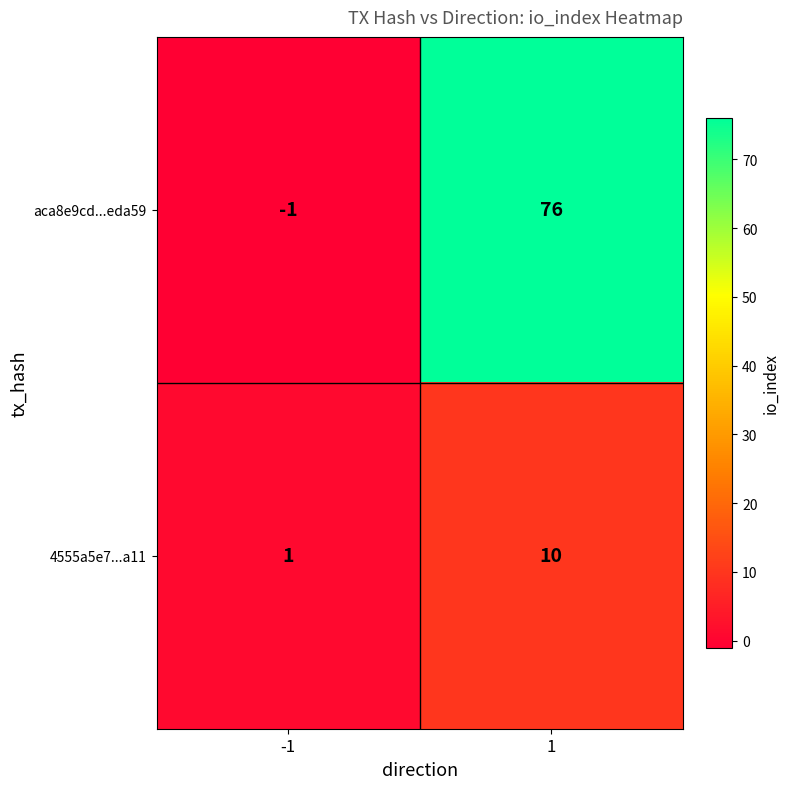

At which category does the chart reach its minimum across all series?

-1